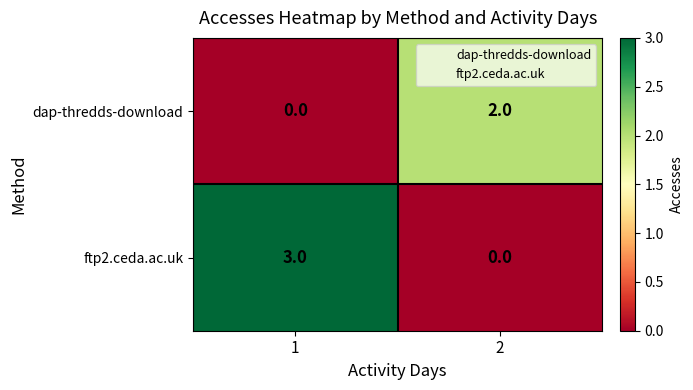

Which label corresponds to the largest value in the chart?

1